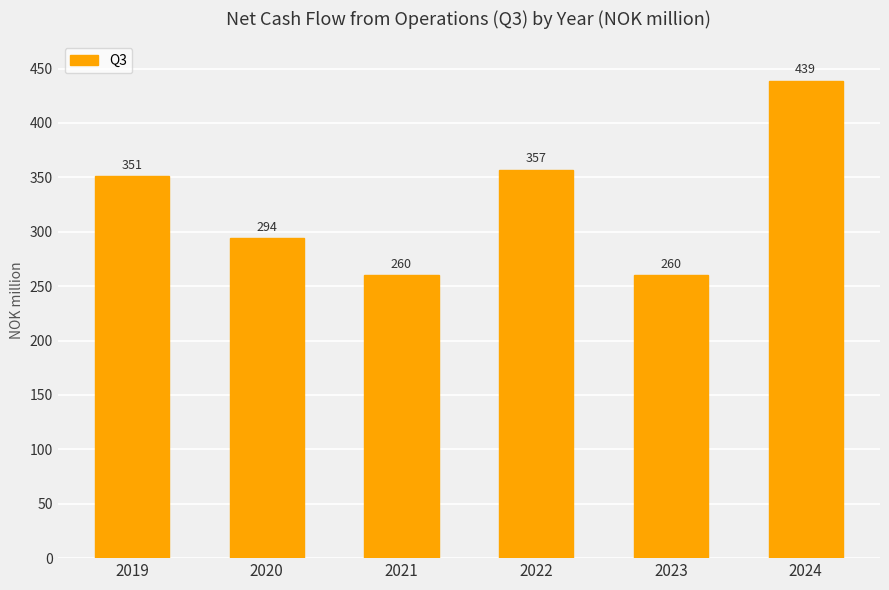

Which has a higher value, 2024 or 2019?

2024